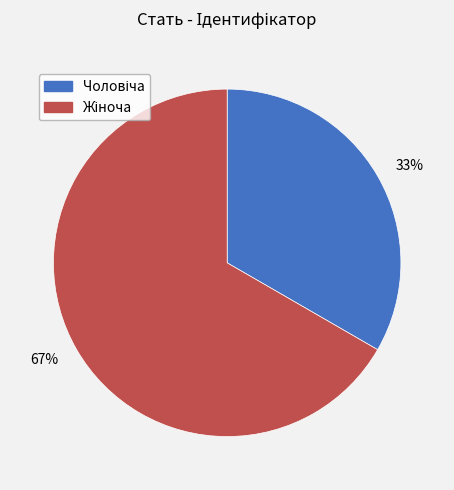

Between 33% and 67%, which is larger?

67%